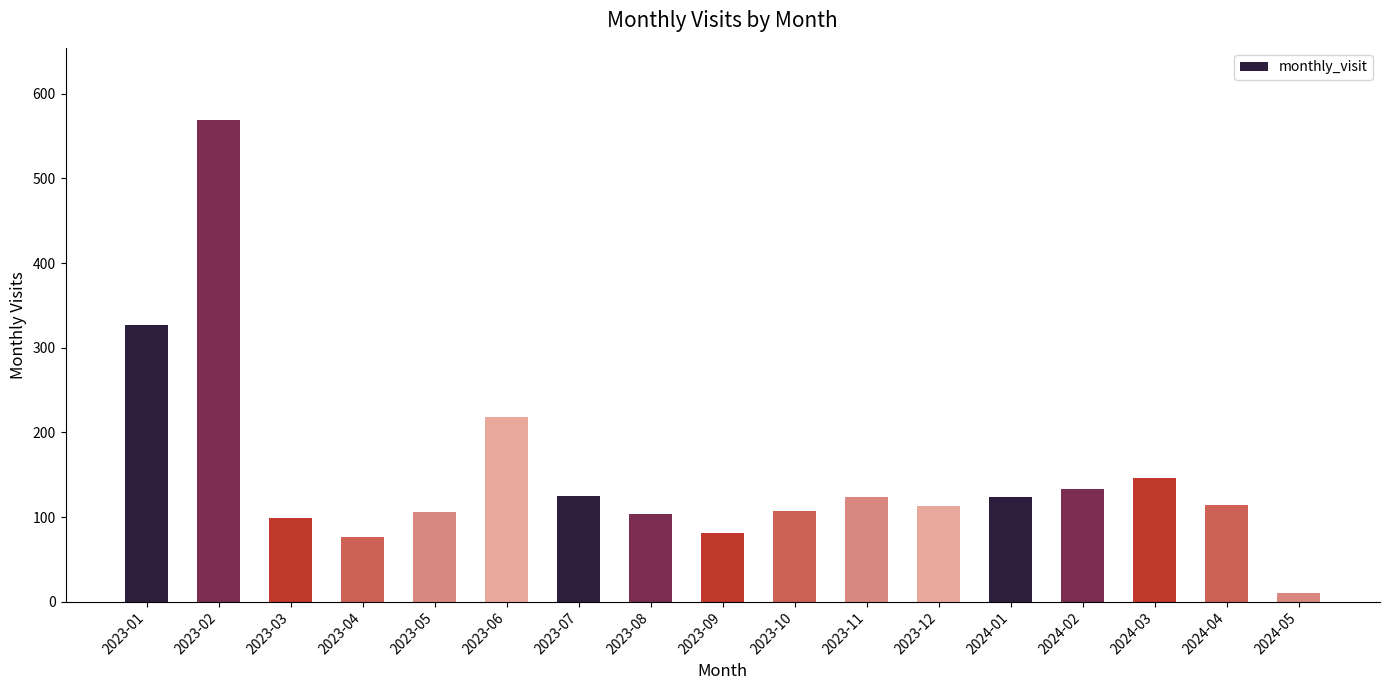

True or false: the data shows 125 at 2023-07.

True